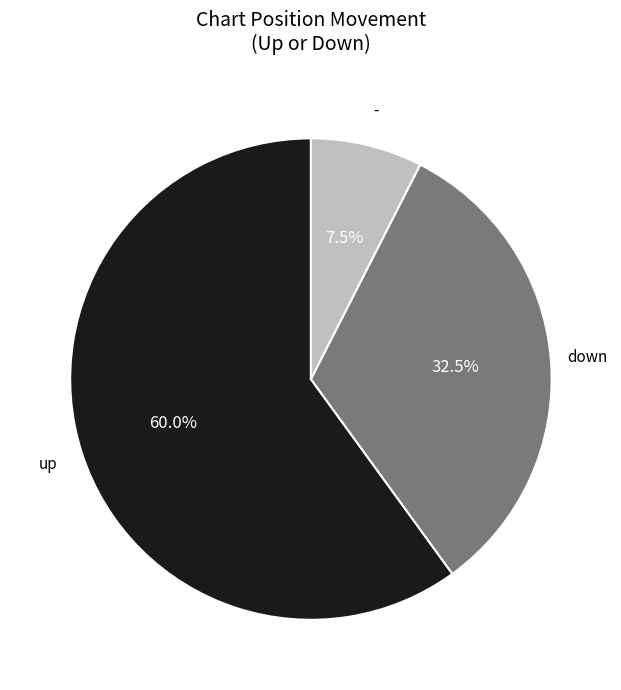

Does any single category account for the majority?

Yes